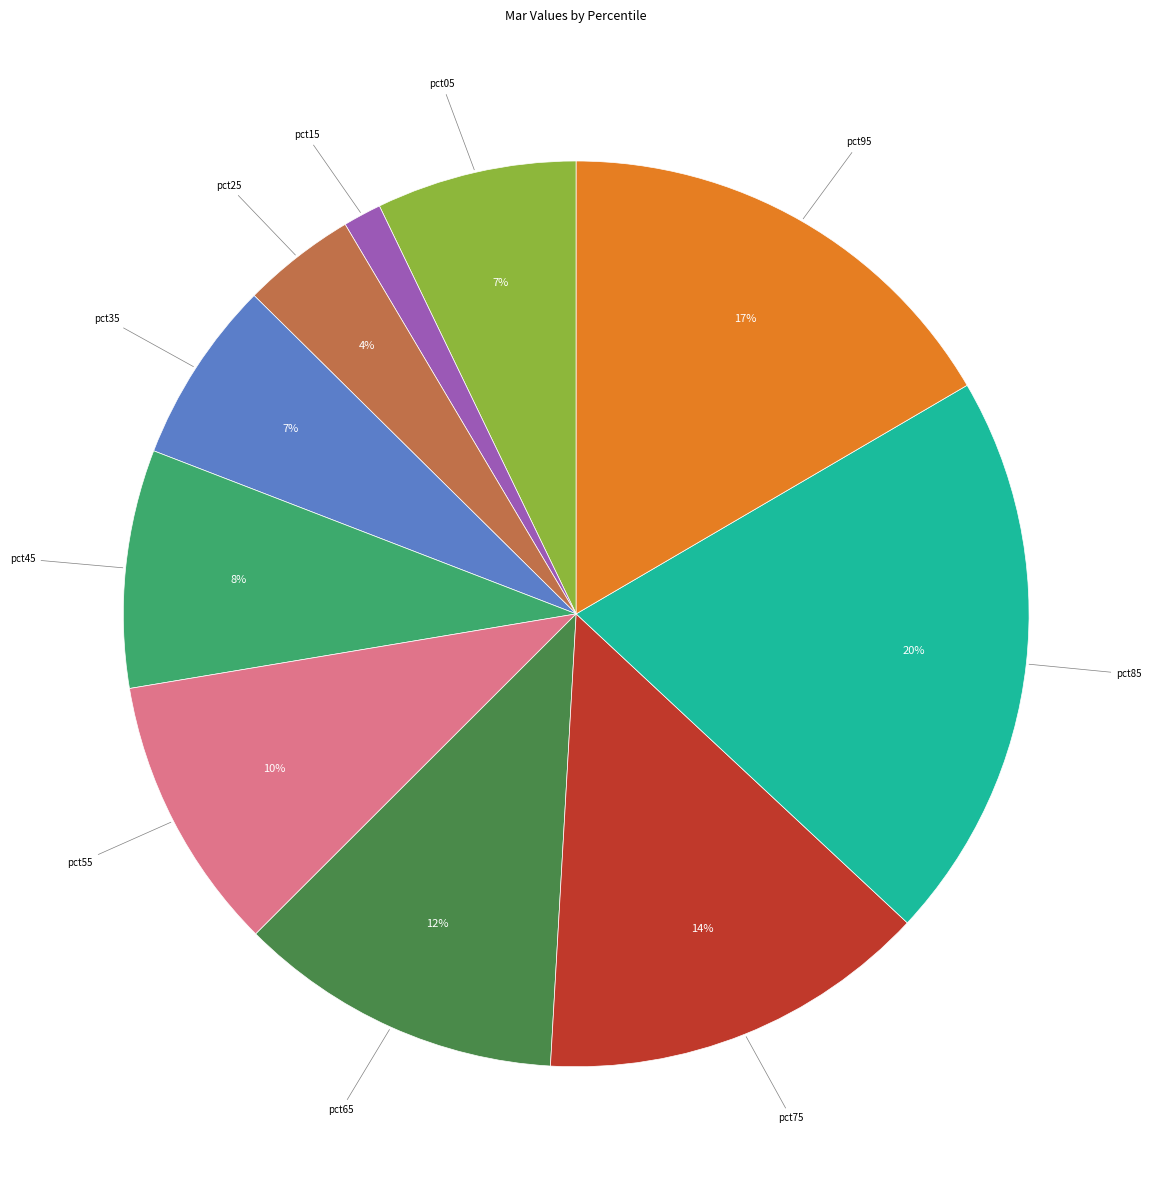

To the nearest percent, what portion does pct35 represent?

7%